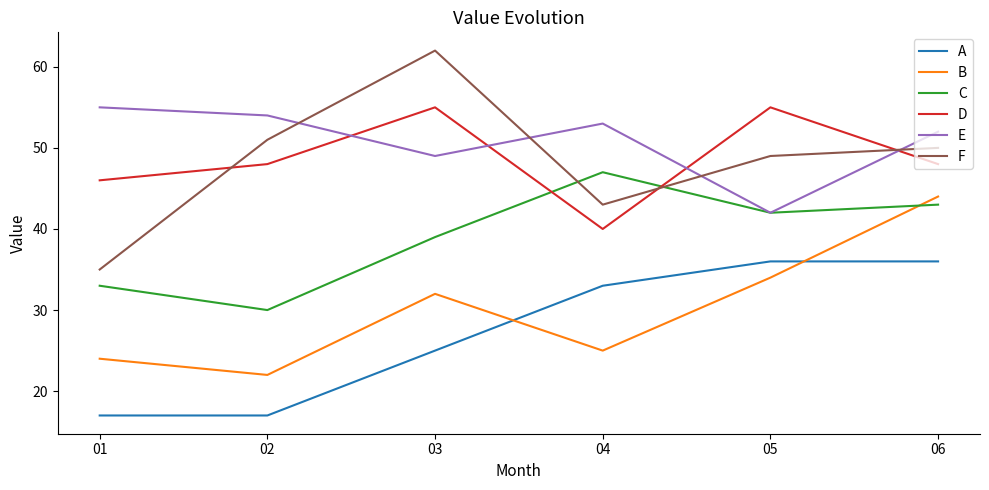

Reading right to left, extract all data points from this chart.

A: 36	36	33	25	17	17
B: 44	34	25	32	22	24
C: 43	42	47	39	30	33
D: 48	55	40	55	48	46
E: 52	42	53	49	54	55
F: 50	49	43	62	51	35